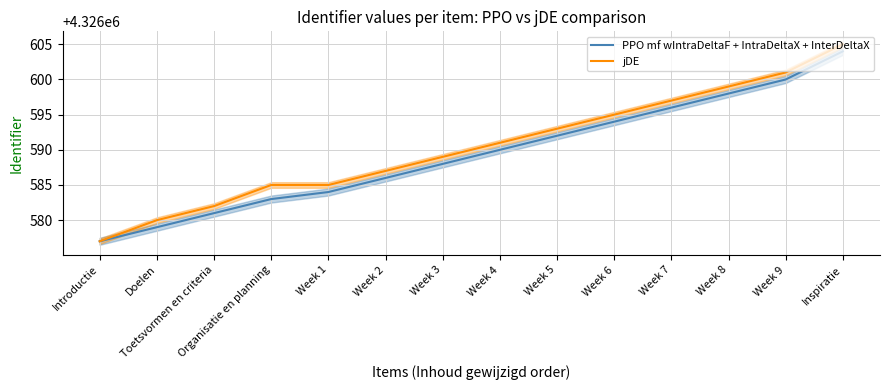

Read the jDE value at Inspiratie, to the nearest 10.

4326600